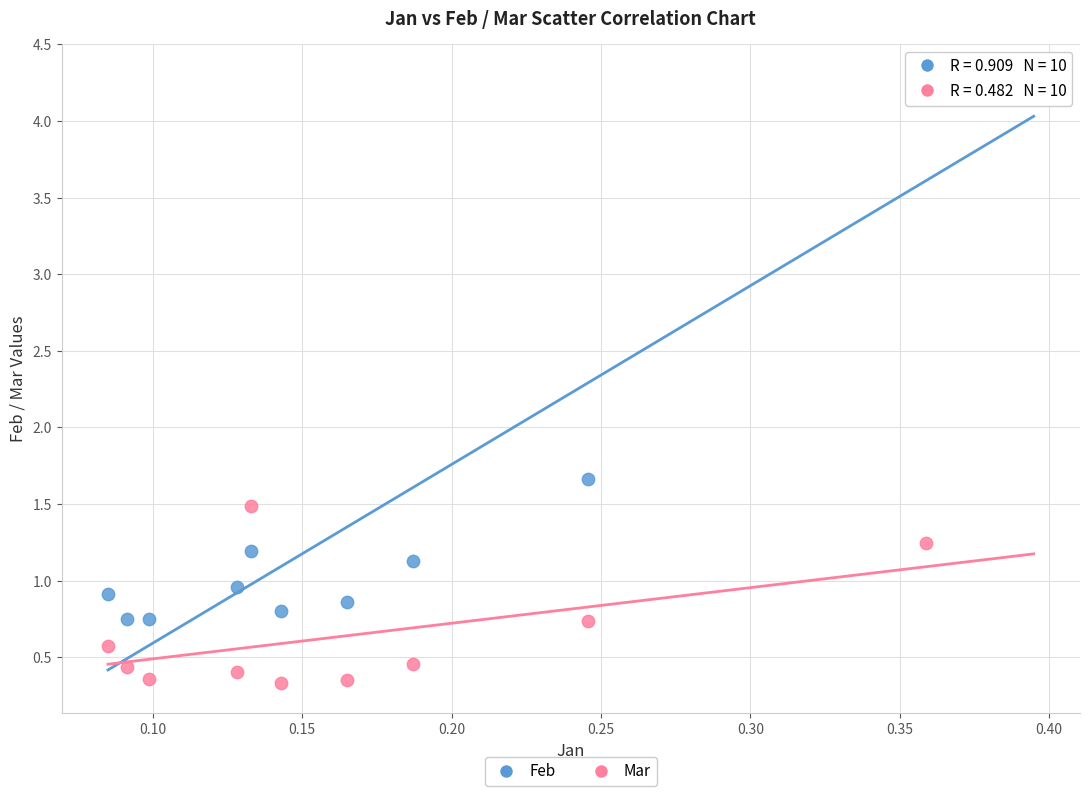

Which series has the largest Y range (max minus min)?

Feb